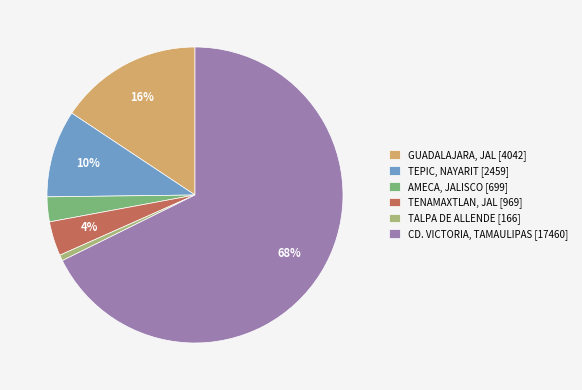

True or false: TALPA DE ALLENDE [166] accounts for 1% of the total.

True